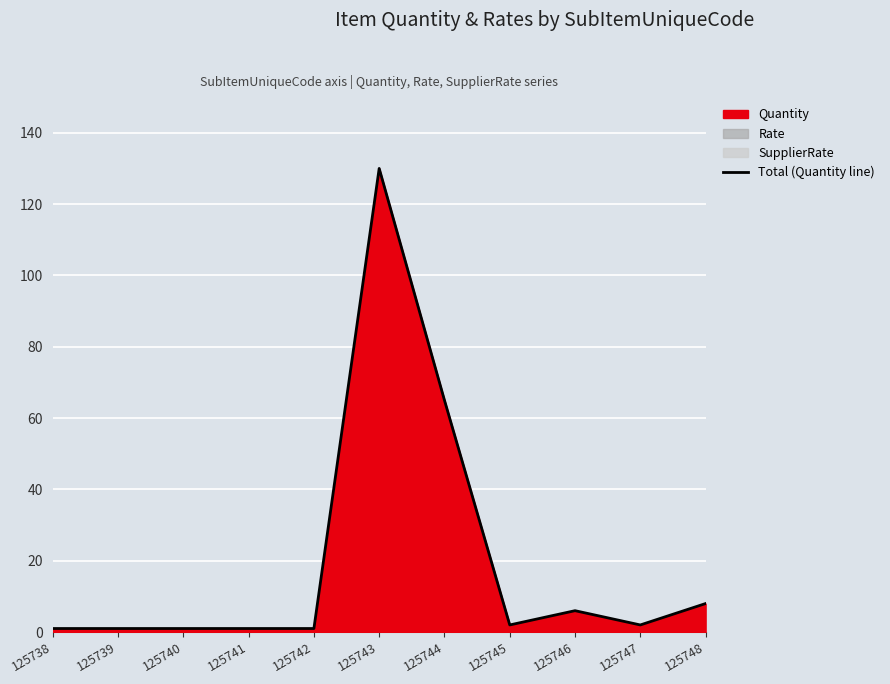

The value at 125738 is 1. True or false?

False